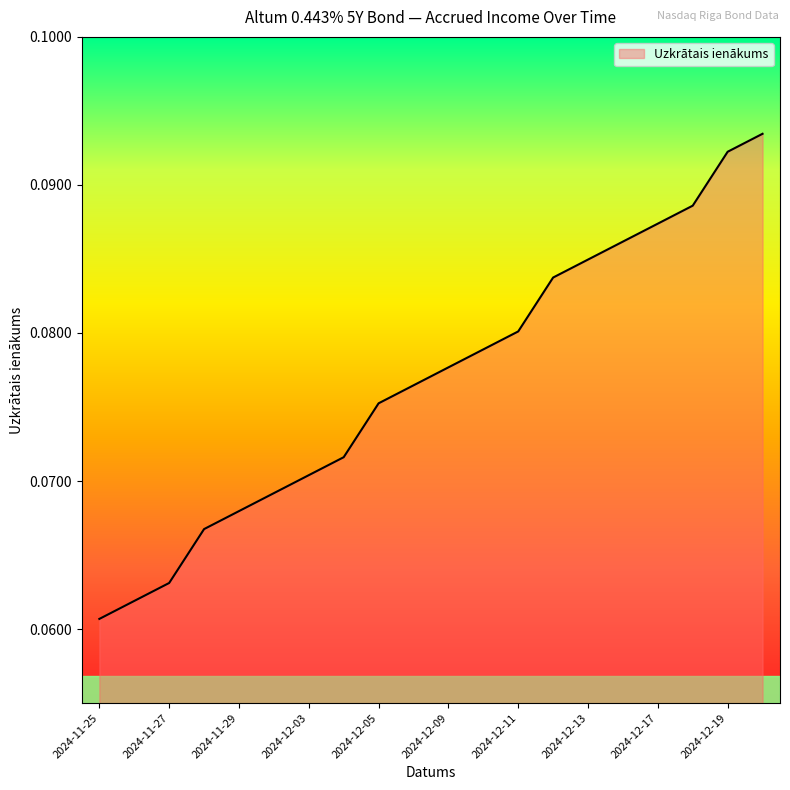

Which category has the lowest value across all series?

2024-11-25